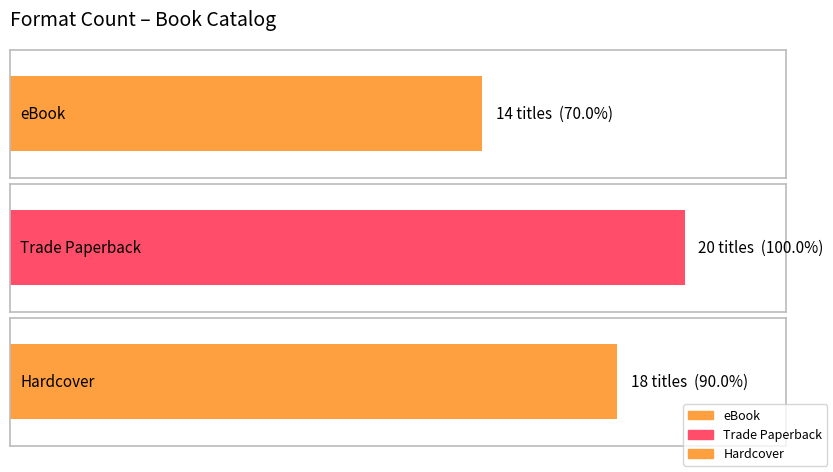

Reading left to right, what are all the values shown in this chart?

14	20	18